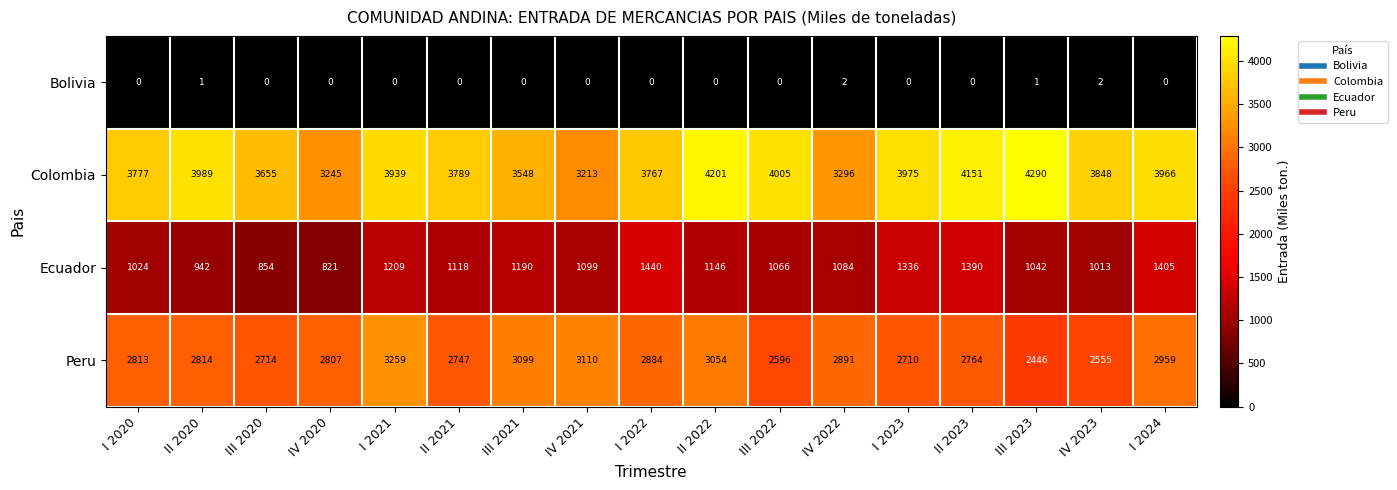

Which series has the largest range (max minus min)?

Colombia